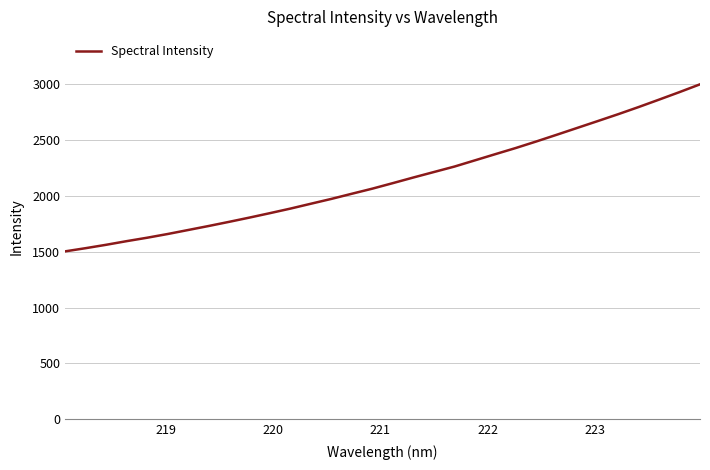

What is the maximum value shown in the chart?

3001.2